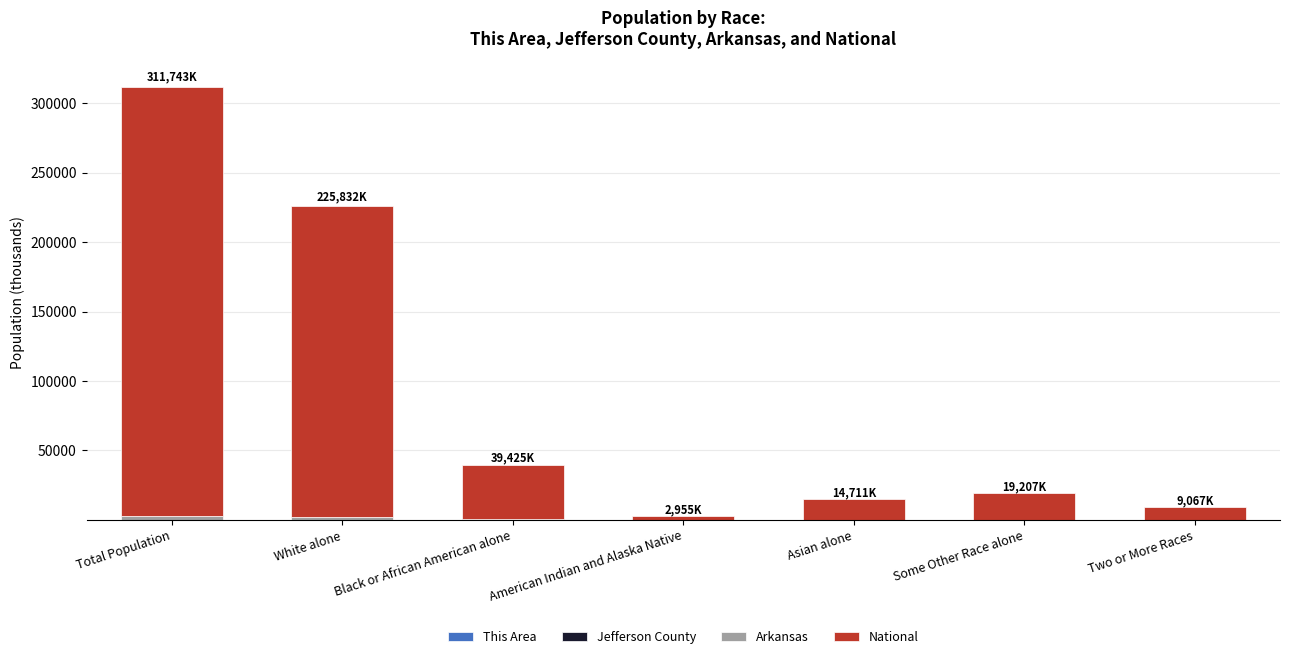

At which category is the sum across all series the highest?

Total Population